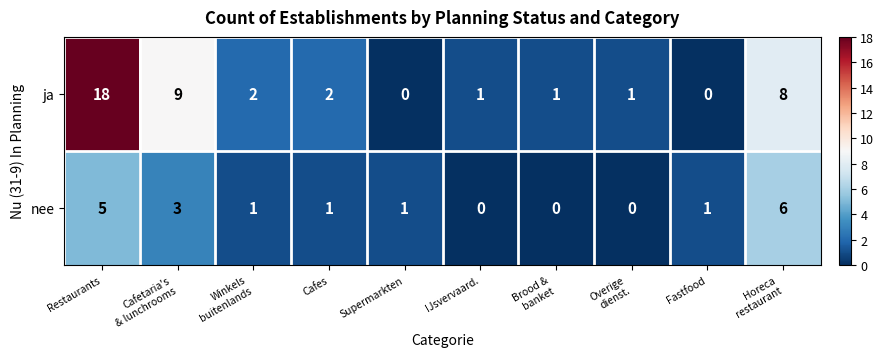

The value of nee at Supermarkten is 1. True or false?

True